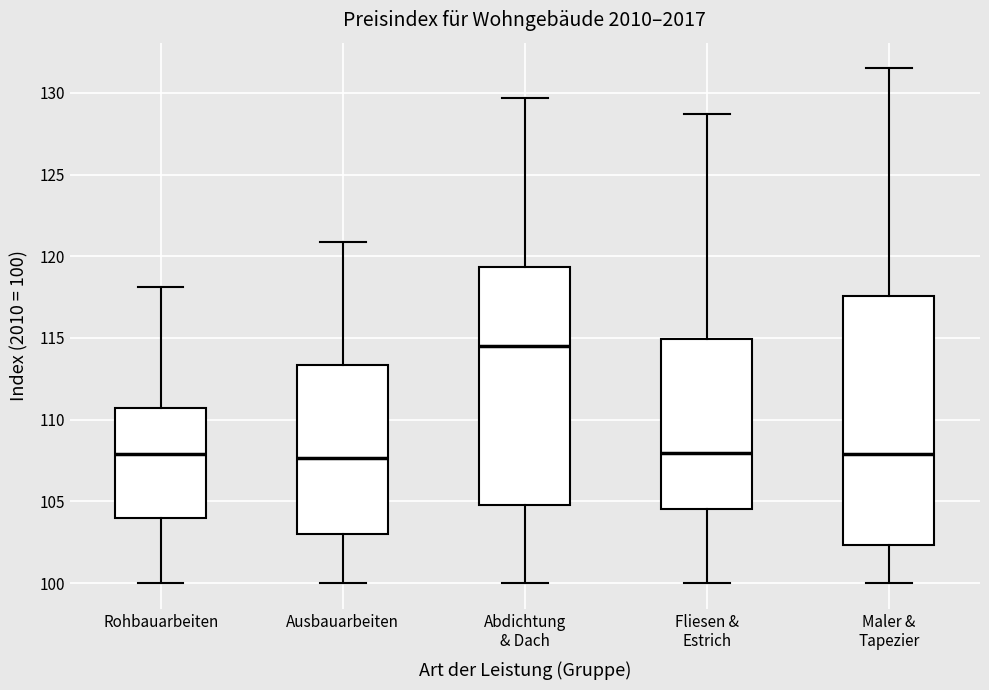

Reading left to right, read every box against the y-axis: the position of its median line, the range the box covers, and the ends of its whiskers. The values are not printed on the chart, so give them approximately, as read against the axis.

Rohbauarbeiten: median 108.0, box 104.0 to 110.5, whiskers 100.0 to 118.0
Ausbauarbeiten: median 107.5, box 103.0 to 113.5, whiskers 100.0 to 121.0
Abdichtung & Dach: median 114.5, box 105.0 to 119.5, whiskers 100.0 to 129.5
Fliesen & Estrich: median 108.0, box 104.5 to 115.0, whiskers 100.0 to 128.5
Maler & Tapezier: median 108.0, box 102.5 to 117.5, whiskers 100.0 to 131.5